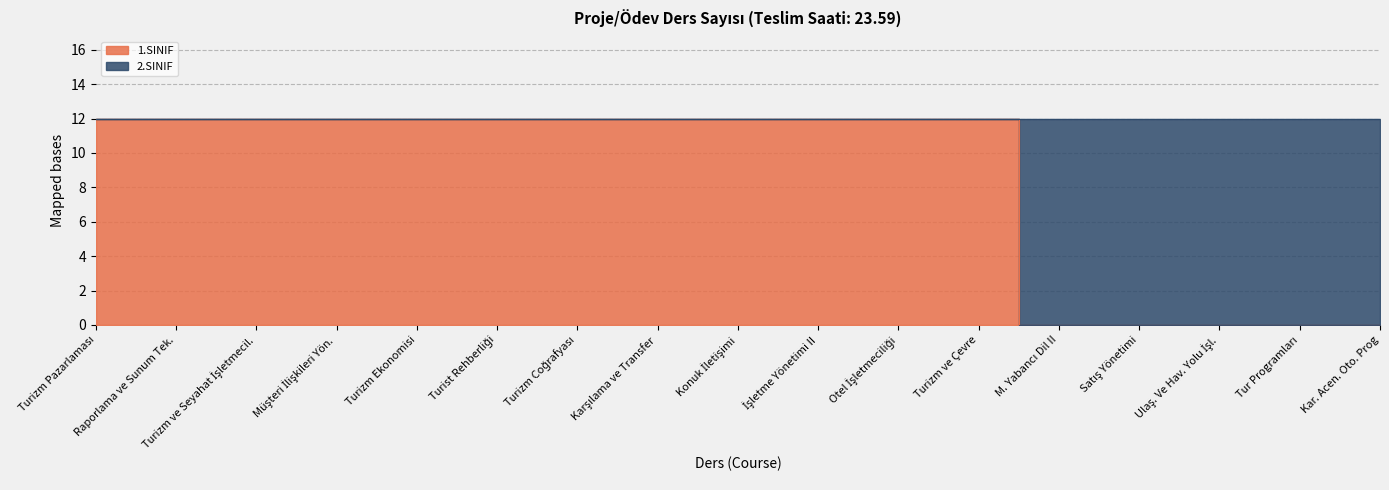

Which label corresponds to the smallest value in the chart?

M. Yabancı Dil II